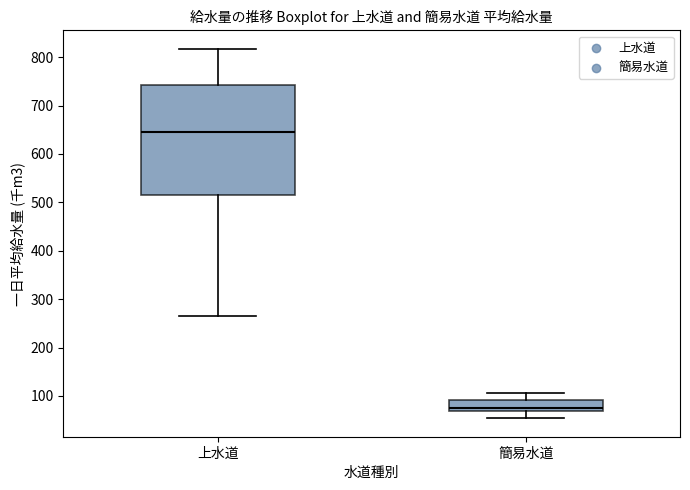

Comparing the boxes themselves (not the whiskers), which one is the tallest?

上水道